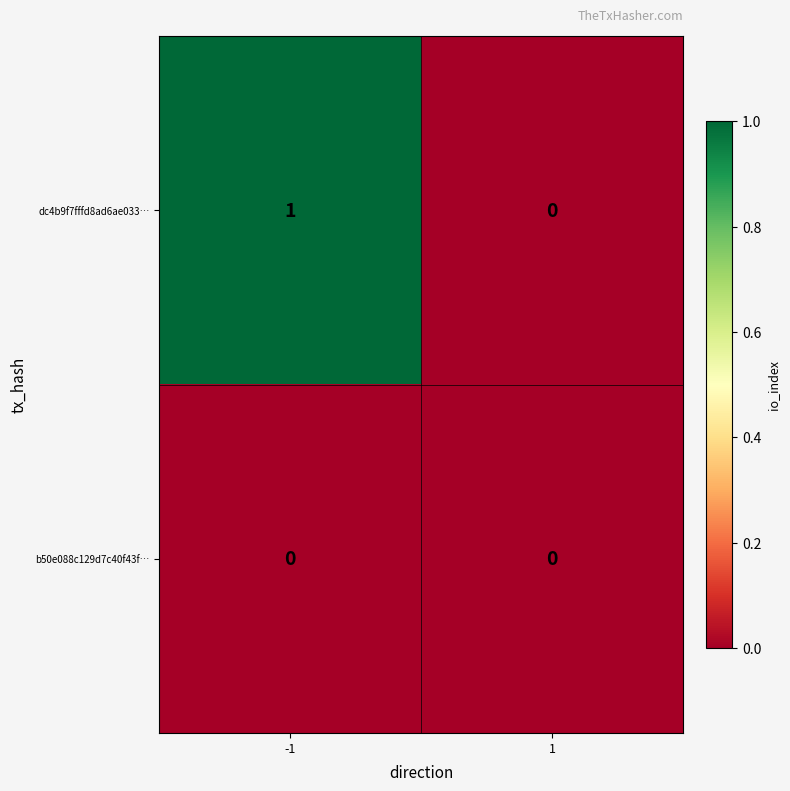

Which series has the largest total across all categories?

dc4b9f7fffd8ad6ae033…